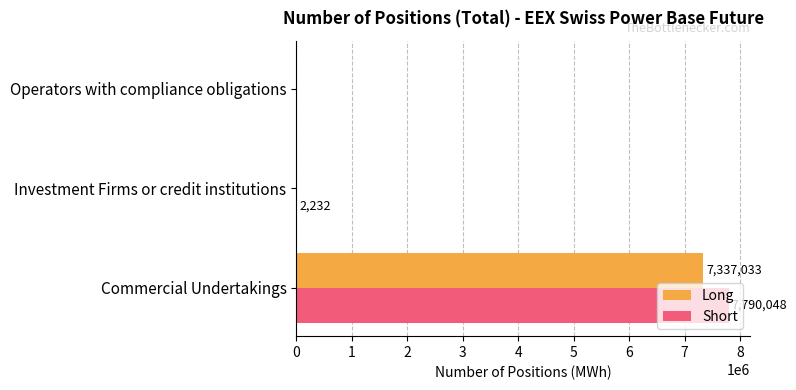

What is the greatest value displayed?

7790048